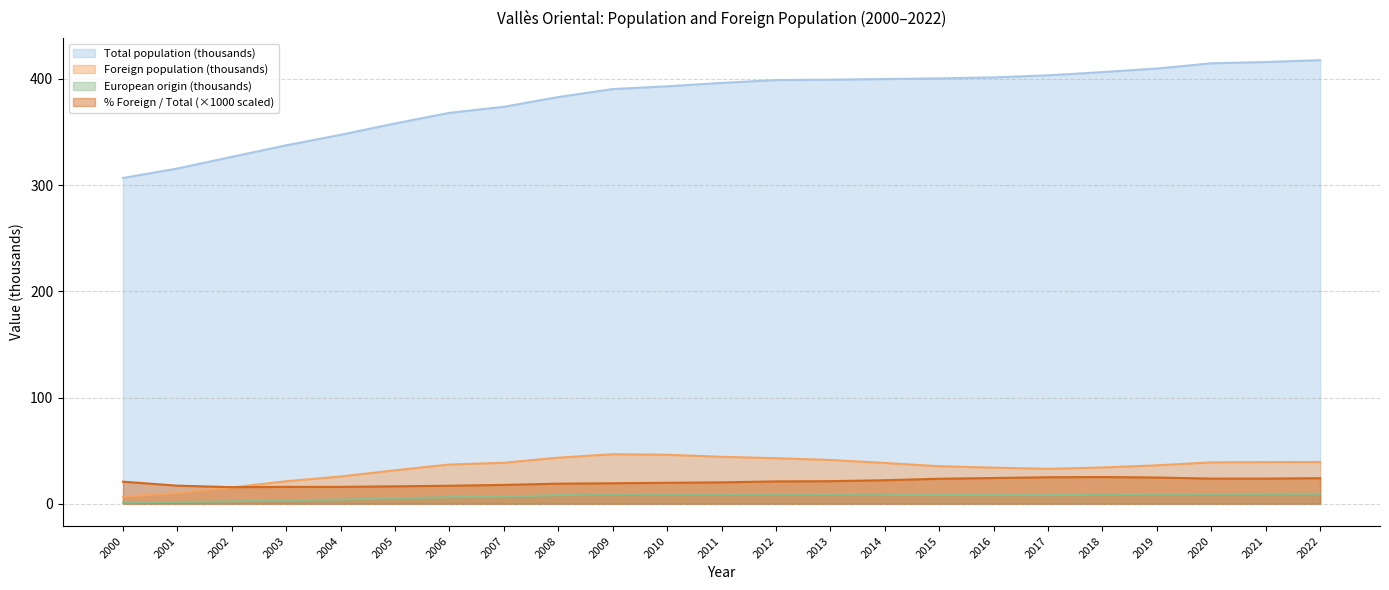

Where is the first local maximum for Foreign pop. selected origin (Europe)?

2010